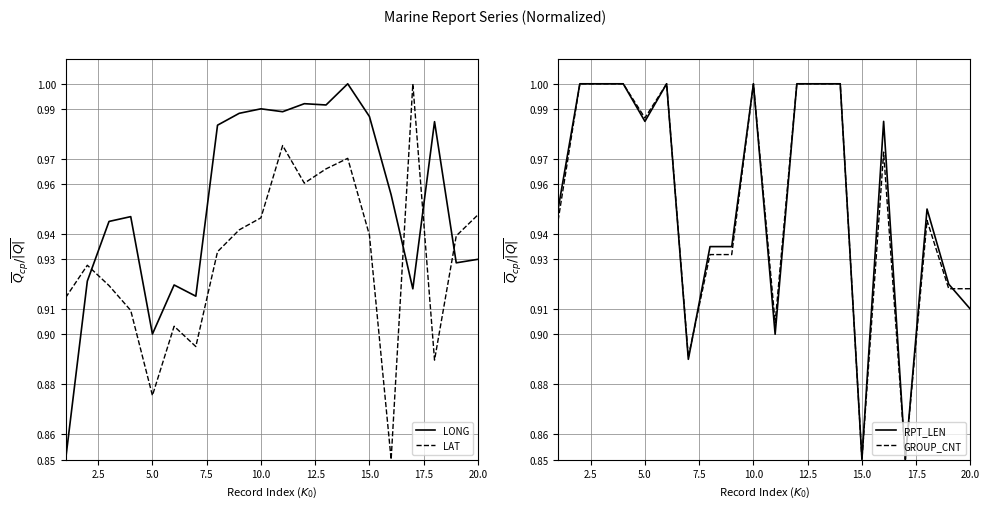

Reading right to left, transcribe all the data shown in this chart.

LONG: 0.9	0.9	1.0	0.9	1.0	1.0	1.0	1.0	1.0	1.0	1.0	1.0	1.0	0.9	0.9	0.9	0.9	0.9	0.9	0.8
LAT: 0.9	0.9	0.9	1.0	0.8	0.9	1.0	1.0	1.0	1.0	0.9	0.9	0.9	0.9	0.9	0.9	0.9	0.9	0.9	0.9
RPT_LEN: 0.9	0.9	0.9	0.8	1.0	0.8	1.0	1.0	1.0	0.9	1.0	0.9	0.9	0.9	1.0	1.0	1.0	1.0	1.0	0.9
GROUP_CNT: 0.9	0.9	0.9	0.8	1.0	0.8	1.0	1.0	1.0	0.9	1.0	0.9	0.9	0.9	1.0	1.0	1.0	1.0	1.0	0.9